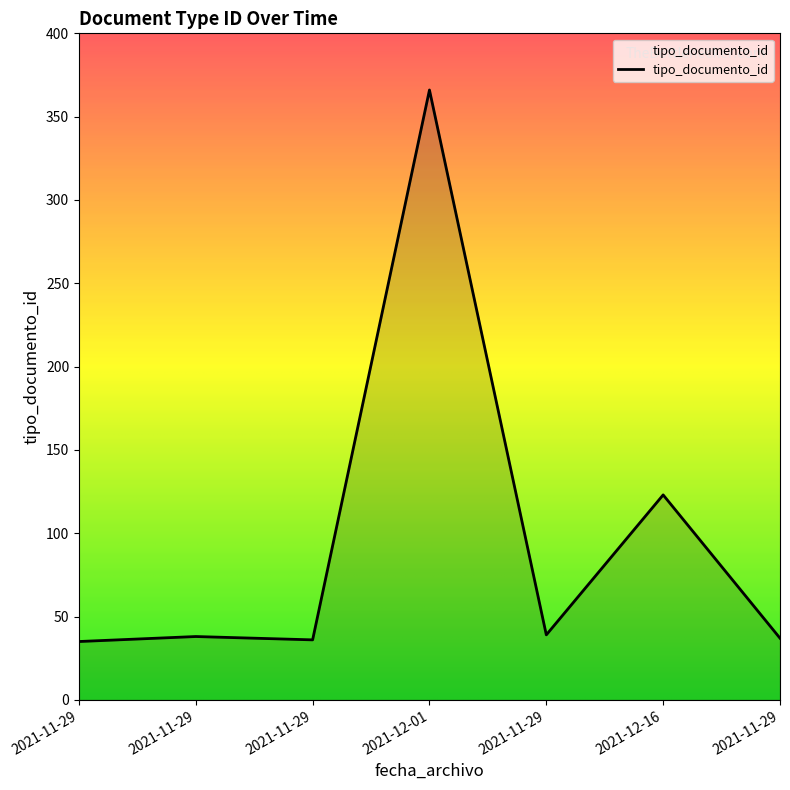

How many lines are shown in the chart?

1